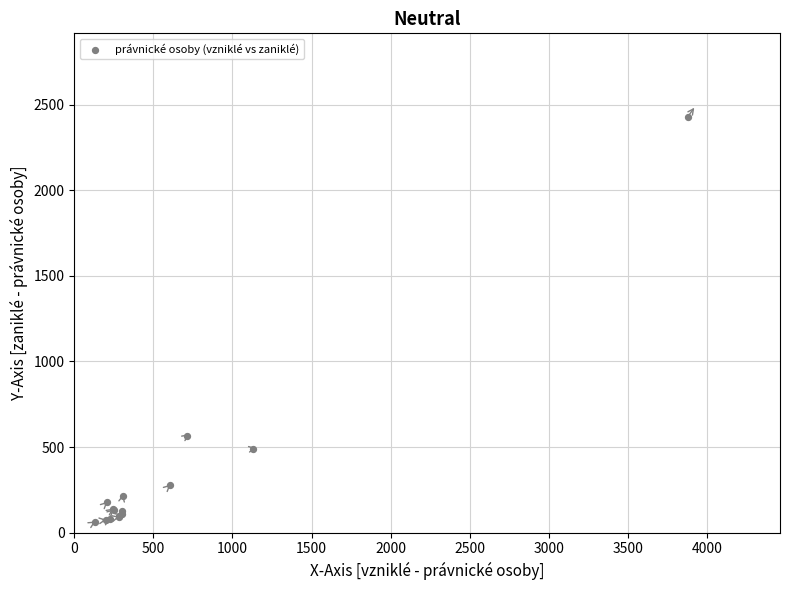

What Y value in the scatter plot is closest to 1247?

565